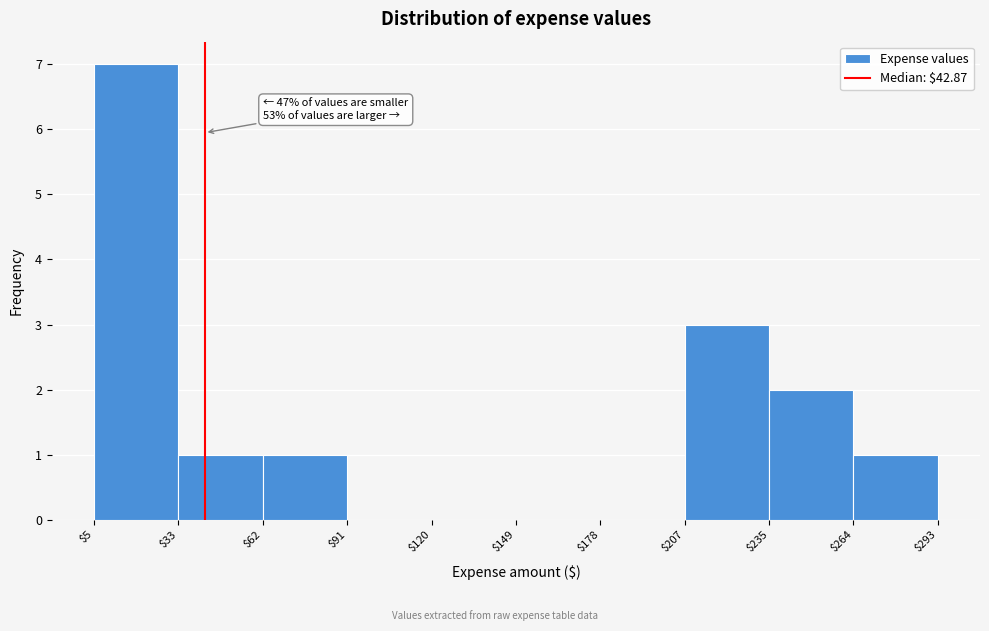

Which range on the x-axis has the tallest bar?

$5 to $33